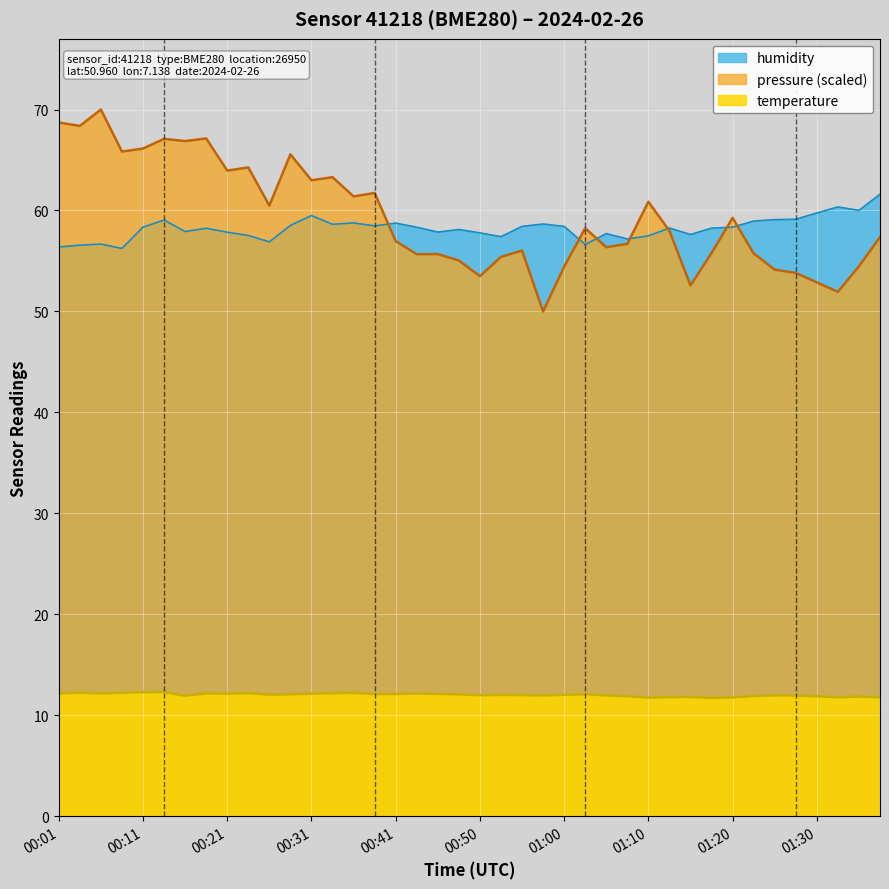

Rank the series by their maximum value, from highest to lowest.

pressure (scaled), humidity, temperature